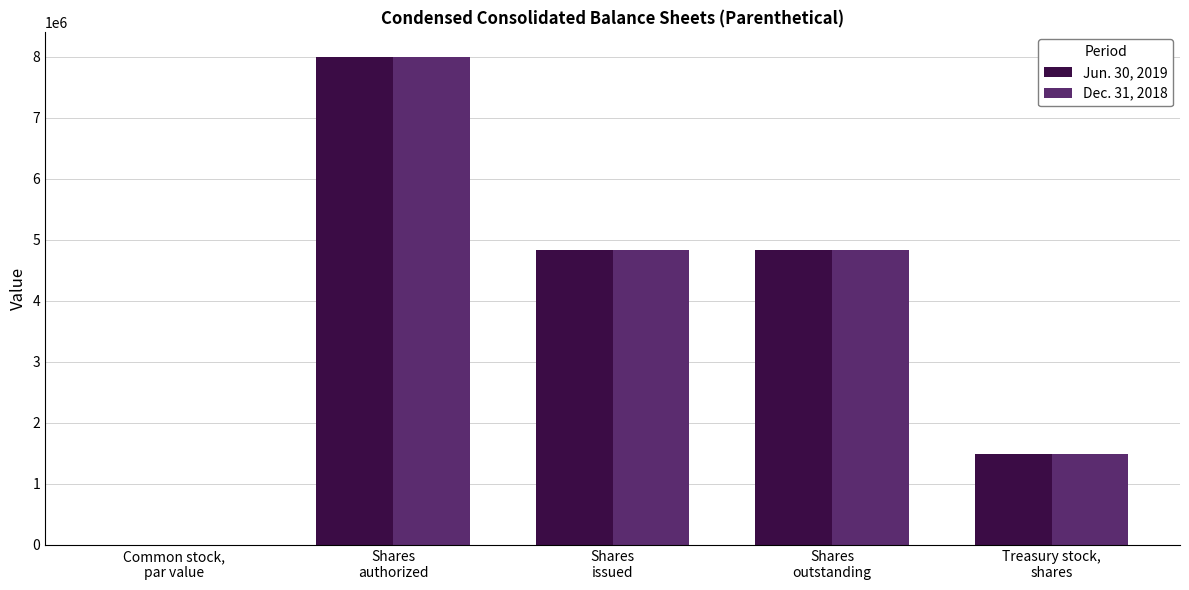

What is the highest value of the Dec. 31, 2018 series?

8000000.0